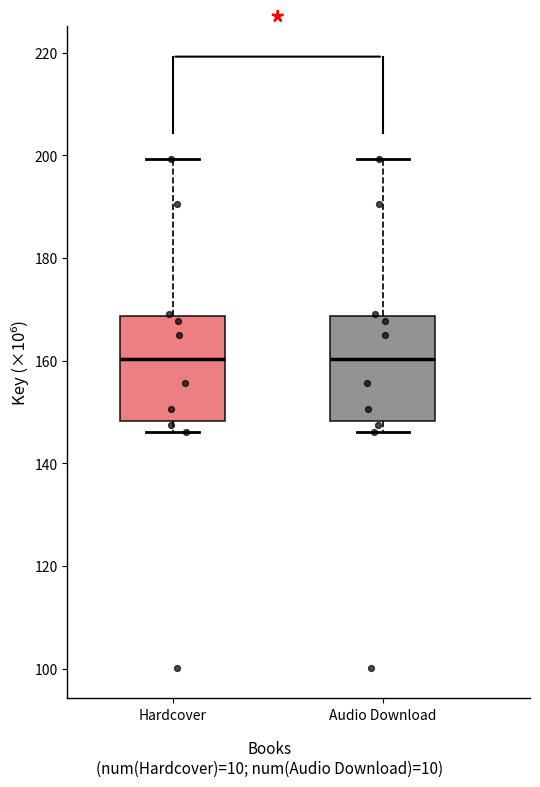

Reading left to right, read every box against the y-axis: the position of its median line, the range the box covers, and the ends of its whiskers. The values are not printed on the chart, so give them approximately, as read against the axis.

Hardcover: median 160, box 148 to 168, whiskers 146 to 200
Audio Download: median 160, box 148 to 168, whiskers 146 to 200